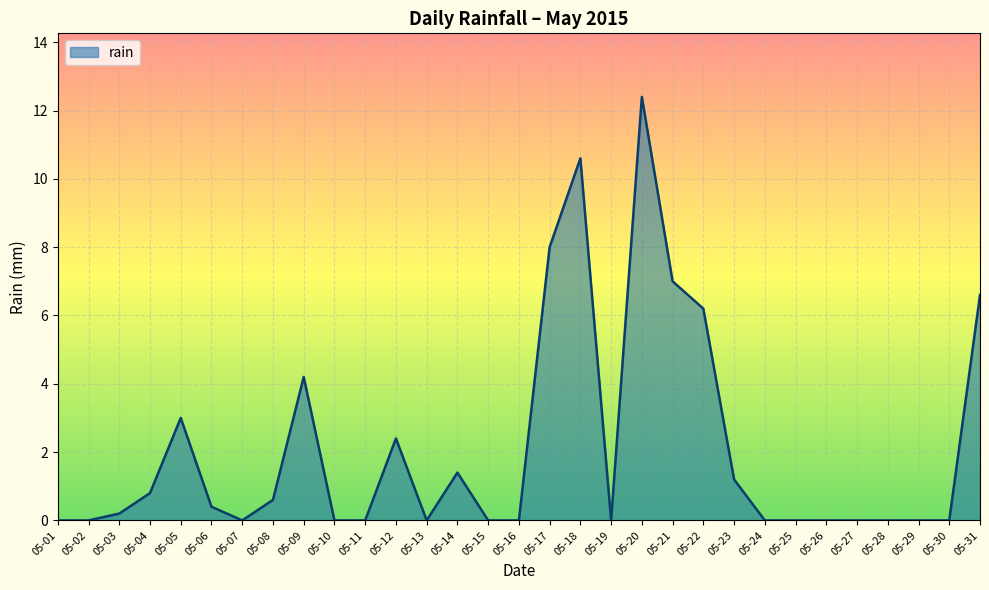

Is it true that the value at 05-17 is 3.5?

False